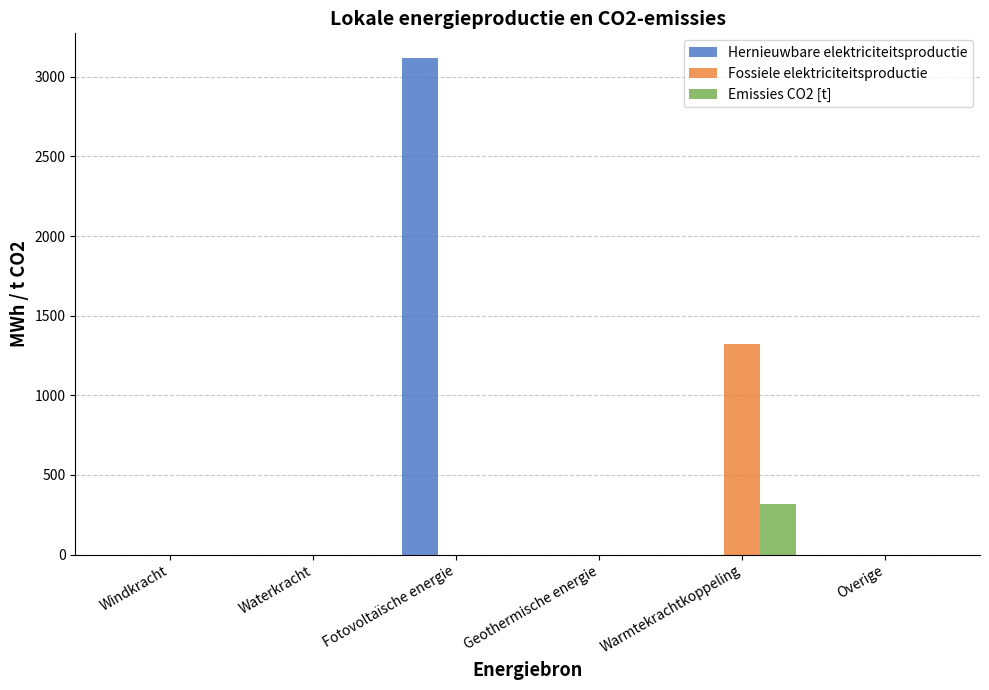

Reading right to left, transcribe all the data shown in this chart.

Hernieuwbare elektriciteitsproductie: 0.0	0.0	0.0	3117.5	0.0	0.0
Fossiele elektriciteitsproductie: 0.0	1323.0	0.0	0.0	0.0	0.0
Emissies CO2 [t]: 0.0	314.4	0.0	0.0	0.0	0.0